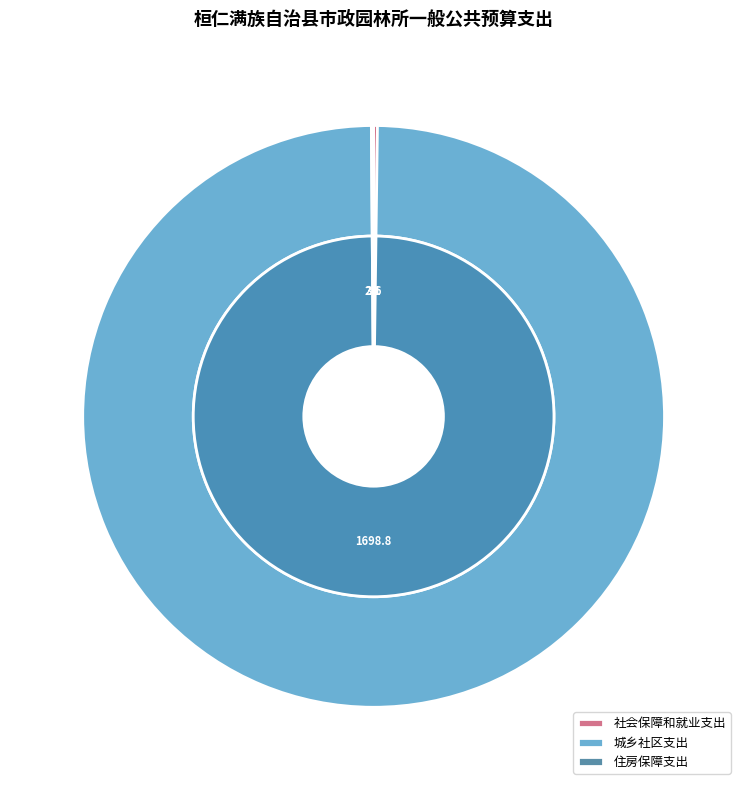

Is the sum of 社会保障和就业支出 and 住房保障支出 greater than half?

No